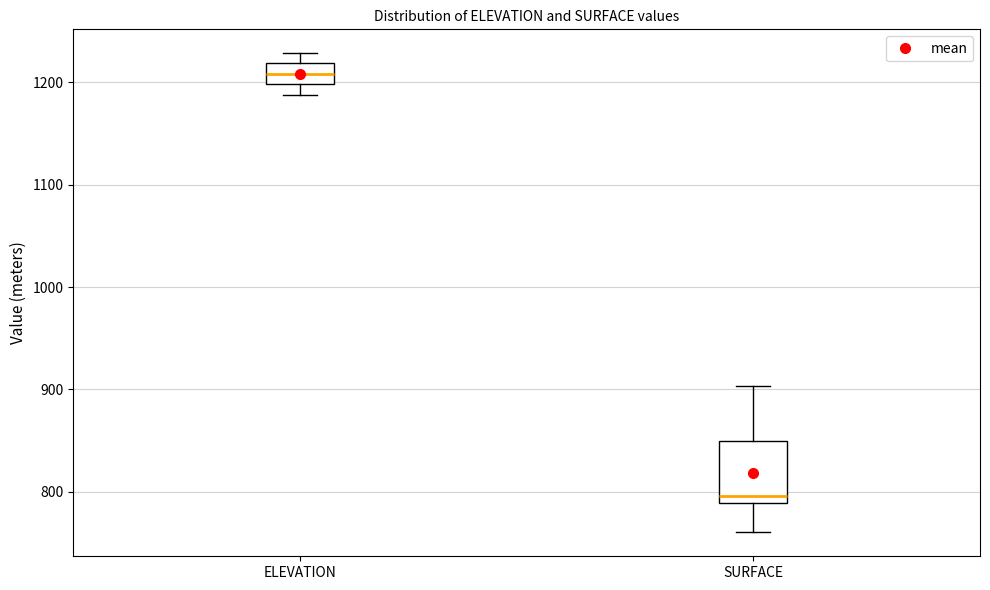

Where does the lower whisker of the box for SURFACE end on the y-axis? The values are not printed on the chart, so give them approximately, as read against the axis.

760